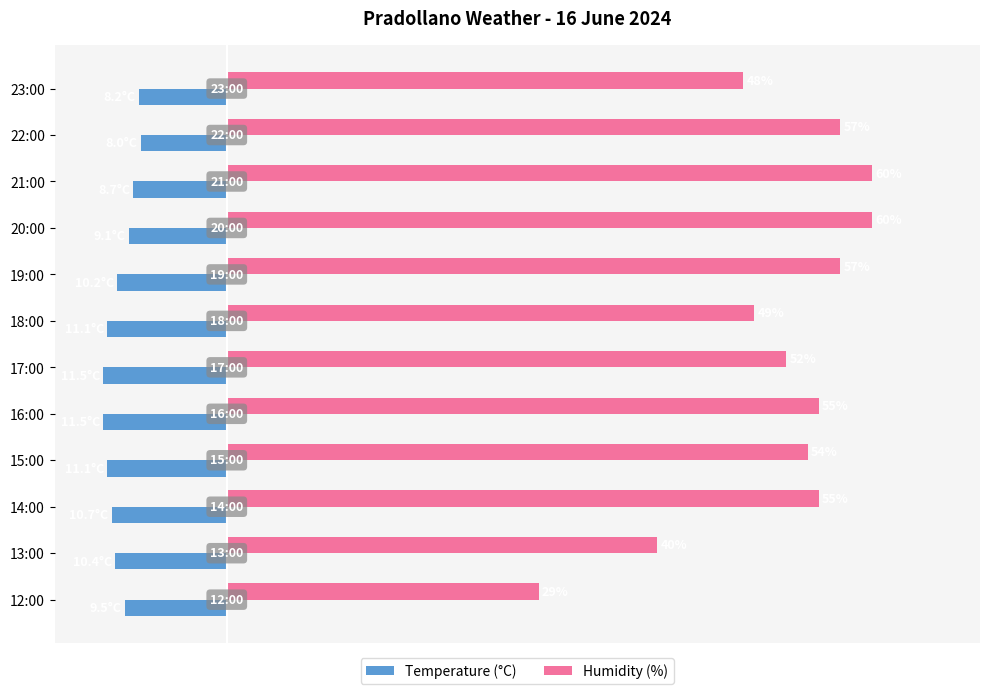

Which series has the largest range (max minus min)?

Humidity (%)